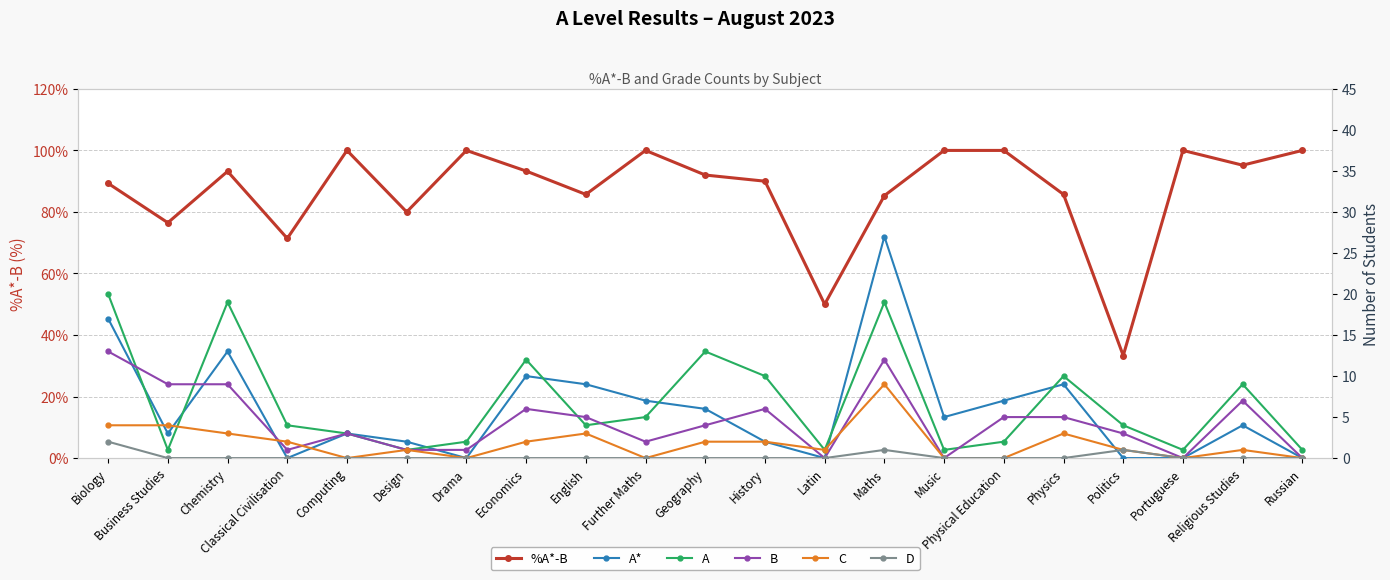

What is the label of the 6th point from the left?

Design